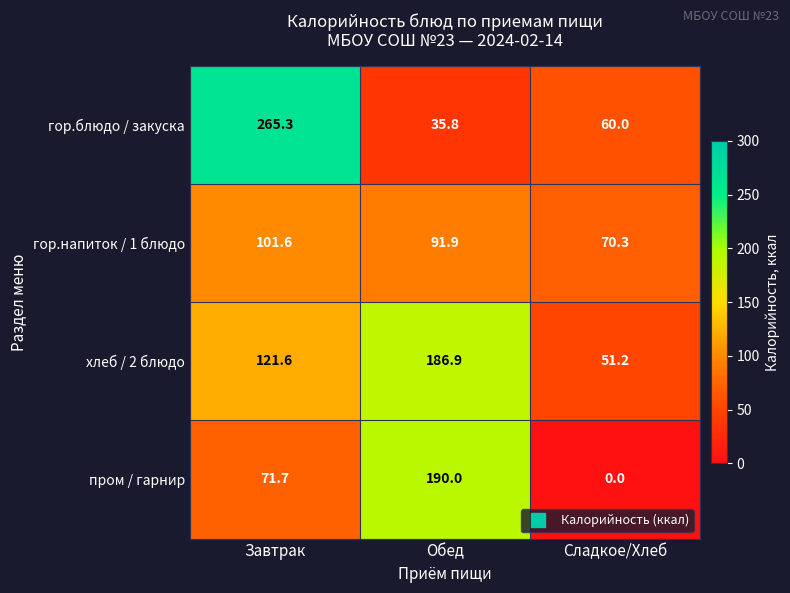

Is it true that хлеб / 2 блюдо equals 186.9 at Обед?

True